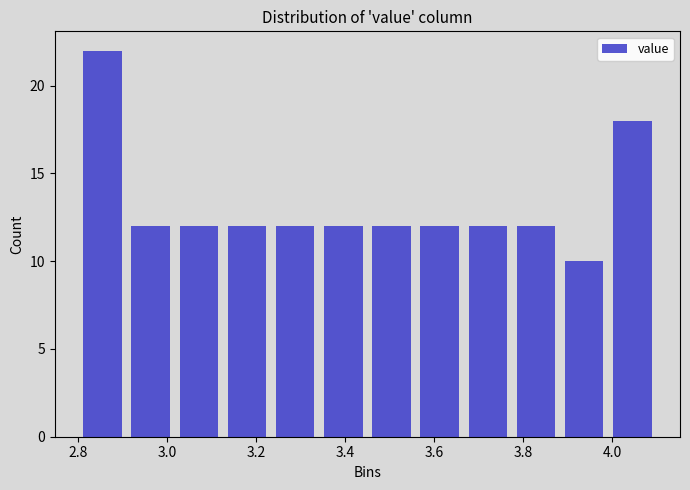

Which range on the x-axis has the tallest bar?

2.80 to 2.90